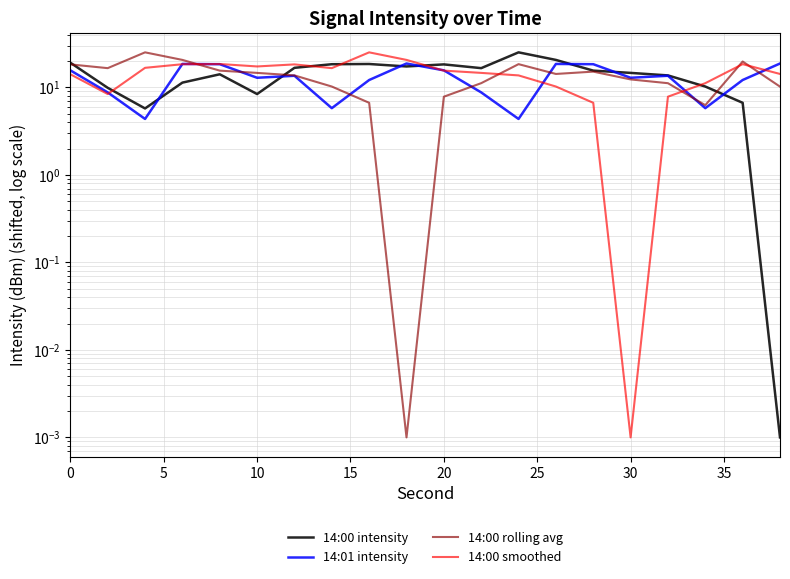

How many data points in 14:00 intensity are less than 15?

10